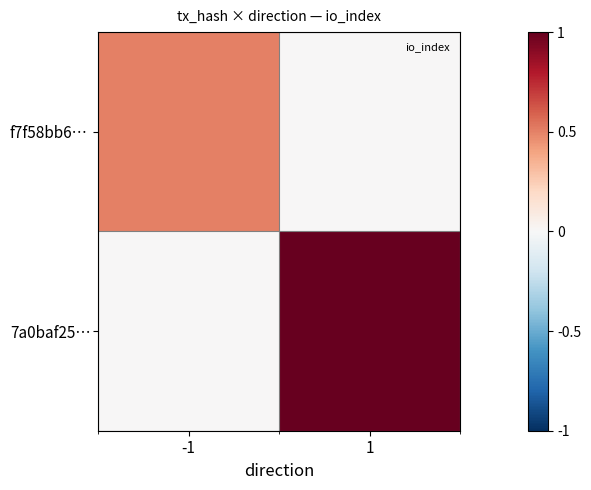

At which category is the sum across all series the highest?

1